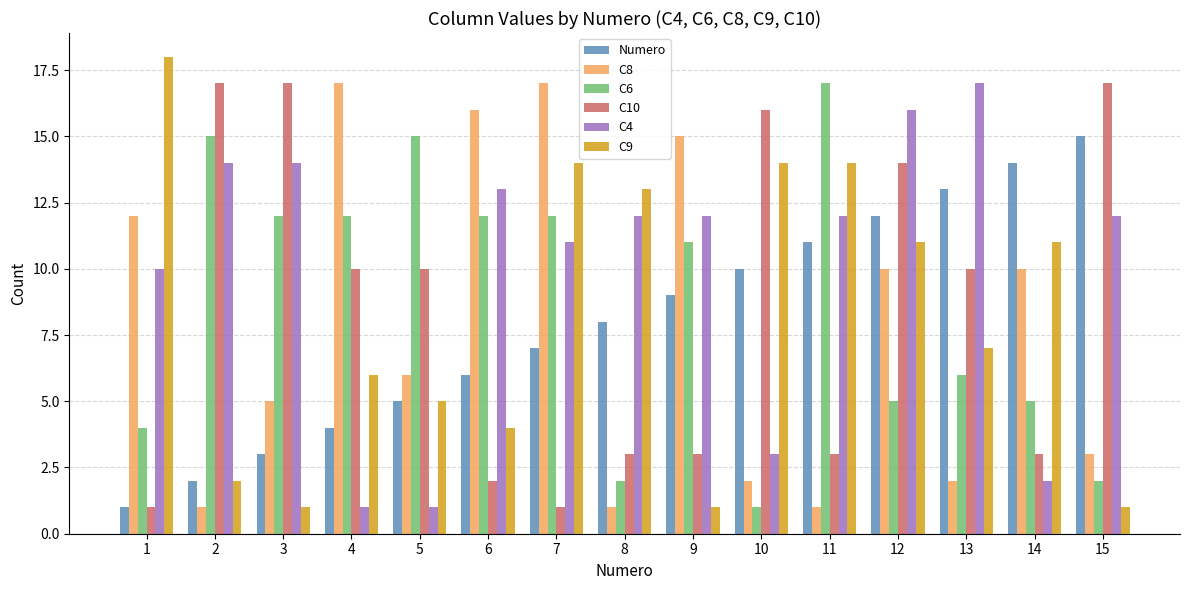

How many groups of bars are there?

15